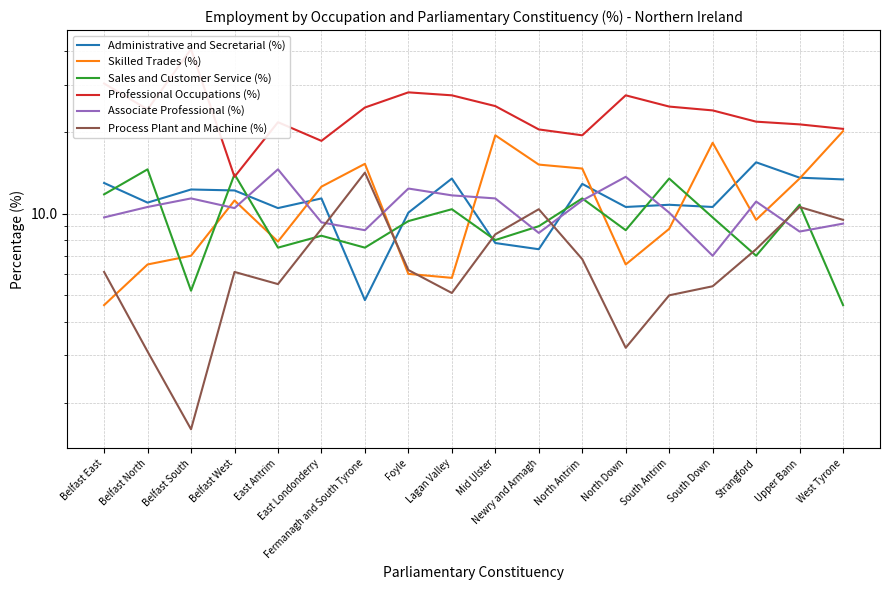

Reading left to right, list all the values displayed in this chart.

Administrative and Secretarial (%): Belfast East=13.0	Belfast North=11.0	Belfast South=12.3	Belfast West=12.2	East Antrim=10.5	East Londonderry=11.4	Fermanagh and South Tyrone=4.8	Foyle=10.1	Lagan Valley=13.5	Mid Ulster=7.8	Newry and Armagh=7.4	North Antrim=12.9	North Down=10.6	South Antrim=10.8	South Down=10.6	Strangford=15.5	Upper Bann=13.6	West Tyrone=13.4
Skilled Trades (%): Belfast East=4.6	Belfast North=6.5	Belfast South=7.0	Belfast West=11.2	East Antrim=7.9	East Londonderry=12.6	Fermanagh and South Tyrone=15.3	Foyle=6.0	Lagan Valley=5.8	Mid Ulster=19.5	Newry and Armagh=15.2	North Antrim=14.7	North Down=6.5	South Antrim=8.8	South Down=18.3	Strangford=9.5	Upper Bann=13.5	West Tyrone=20.2
Sales and Customer Service (%): Belfast East=11.8	Belfast North=14.6	Belfast South=5.2	Belfast West=14.0	East Antrim=7.5	East Londonderry=8.3	Fermanagh and South Tyrone=7.5	Foyle=9.4	Lagan Valley=10.4	Mid Ulster=8.0	Newry and Armagh=9.0	North Antrim=11.4	North Down=8.7	South Antrim=13.5	South Down=9.7	Strangford=7.0	Upper Bann=10.8	West Tyrone=4.6
Professional Occupations (%): Belfast East=30.3	Belfast North=24.3	Belfast South=40.6	Belfast West=13.7	East Antrim=21.8	East Londonderry=18.6	Fermanagh and South Tyrone=24.7	Foyle=28.1	Lagan Valley=27.4	Mid Ulster=25.0	Newry and Armagh=20.5	North Antrim=19.5	North Down=27.4	South Antrim=24.9	South Down=24.1	Strangford=21.9	Upper Bann=21.4	West Tyrone=20.6
Associate Professional (%): Belfast East=9.7	Belfast North=10.6	Belfast South=11.4	Belfast West=10.5	East Antrim=14.6	East Londonderry=9.3	Fermanagh and South Tyrone=8.7	Foyle=12.4	Lagan Valley=11.7	Mid Ulster=11.4	Newry and Armagh=8.5	North Antrim=11.2	North Down=13.7	South Antrim=10.1	South Down=7.0	Strangford=11.1	Upper Bann=8.6	West Tyrone=9.2
Process Plant and Machine (%): Belfast East=6.1	Belfast North=3.1	Belfast South=1.6	Belfast West=6.1	East Antrim=5.5	East Londonderry=8.8	Fermanagh and South Tyrone=14.2	Foyle=6.2	Lagan Valley=5.1	Mid Ulster=8.4	Newry and Armagh=10.4	North Antrim=6.8	North Down=3.2	South Antrim=5.0	South Down=5.4	Strangford=7.4	Upper Bann=10.6	West Tyrone=9.5